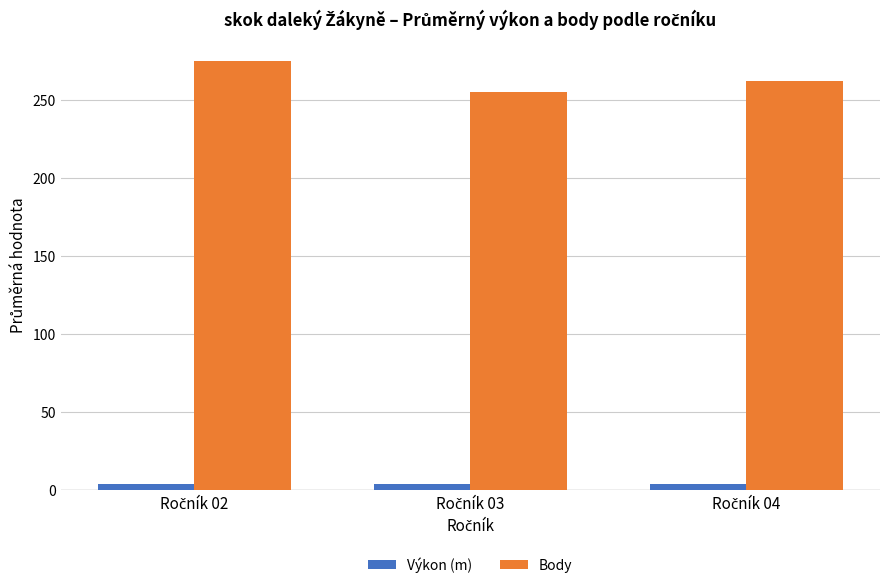

What is the greatest value displayed?

275.0